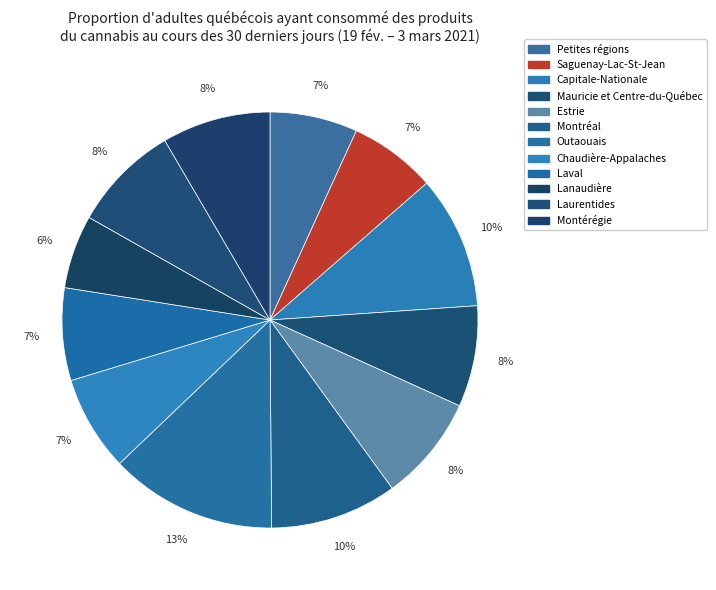

Is there any slice that represents more than half of the pie?

No